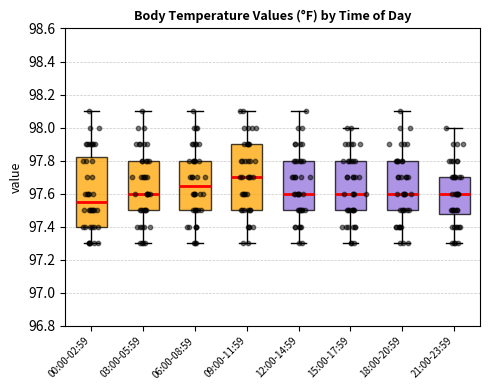

Comparing the boxes themselves (not the whiskers), which one is the tallest?

00:00-02:59